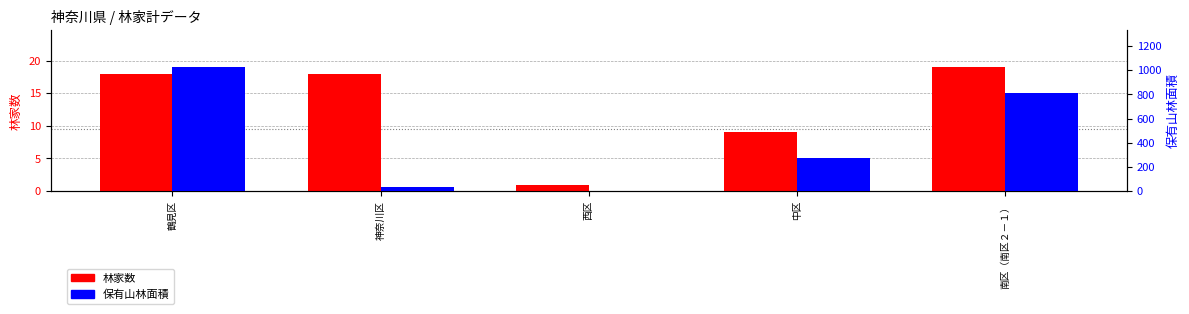

Which series changed the most between 神奈川区 and 西区?

保有山林面積